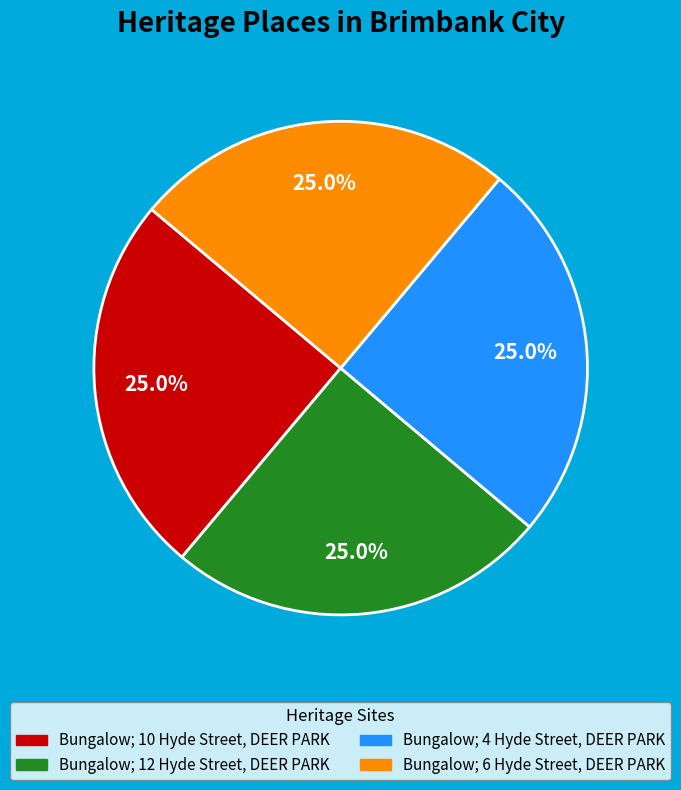

What is the total percentage of Bungalow; 4 Hyde Street, DEER PARK and Bungalow; 10 Hyde Street, DEER PARK?

50.0%